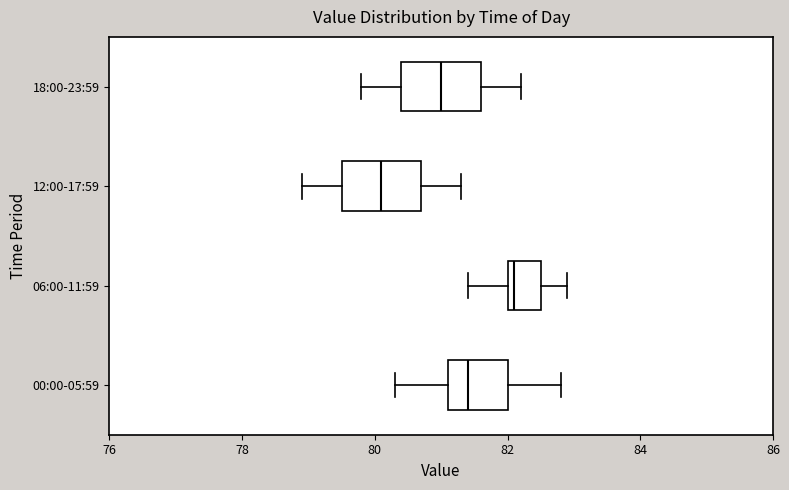

Reading bottom to top, transcribe this box plot: for each box, give where its median line is, the range the box spans, and where its two whiskers end, as read against the x-axis. The values are not printed on the chart, so give them approximately, as read against the axis.

00:00-05:59: median 81.4, box 81.2 to 82.0, whiskers 80.4 to 82.8
06:00-11:59: median 82.2, box 82.0 to 82.6, whiskers 81.4 to 83.0
12:00-17:59: median 80.2, box 79.6 to 80.8, whiskers 79.0 to 81.4
18:00-23:59: median 81.0, box 80.4 to 81.6, whiskers 79.8 to 82.2